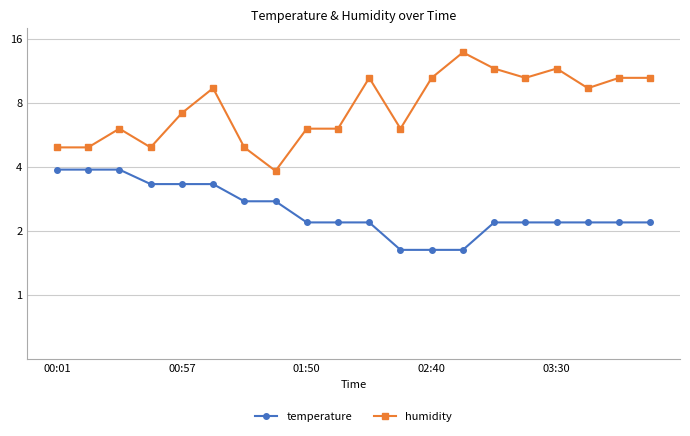

At how many categories does at least one series exceed 8?

10